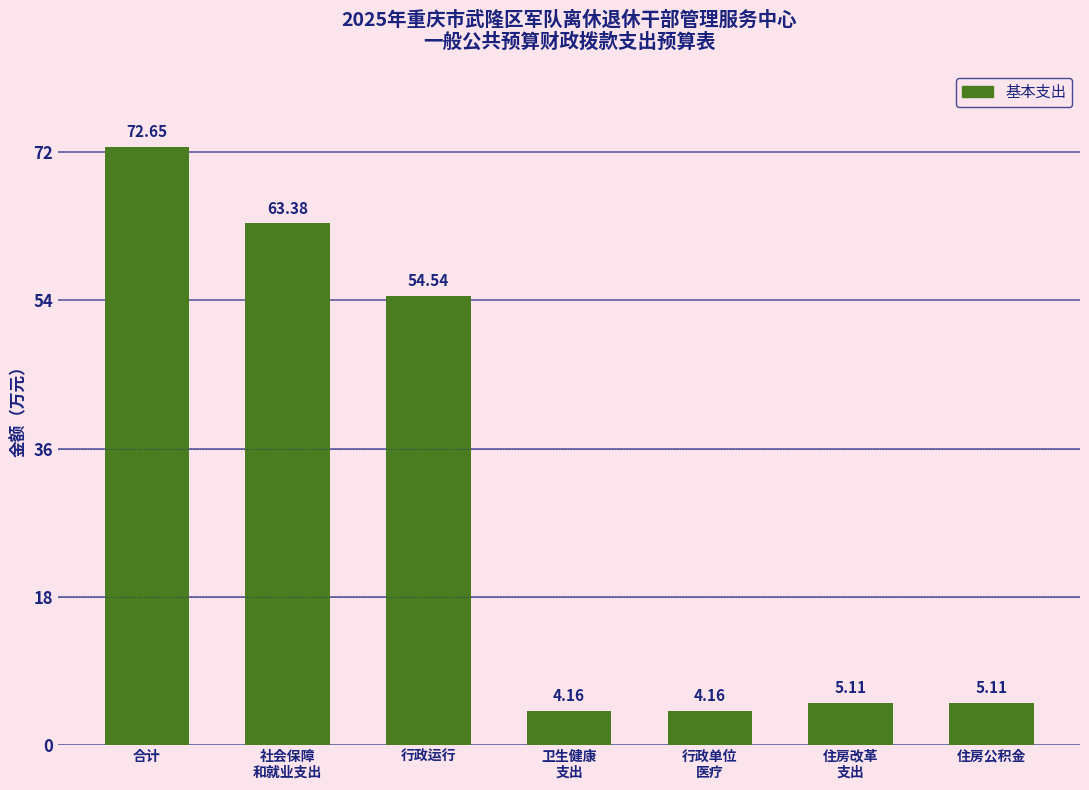

What is the label of the 7th bar from the left?

住房公积金